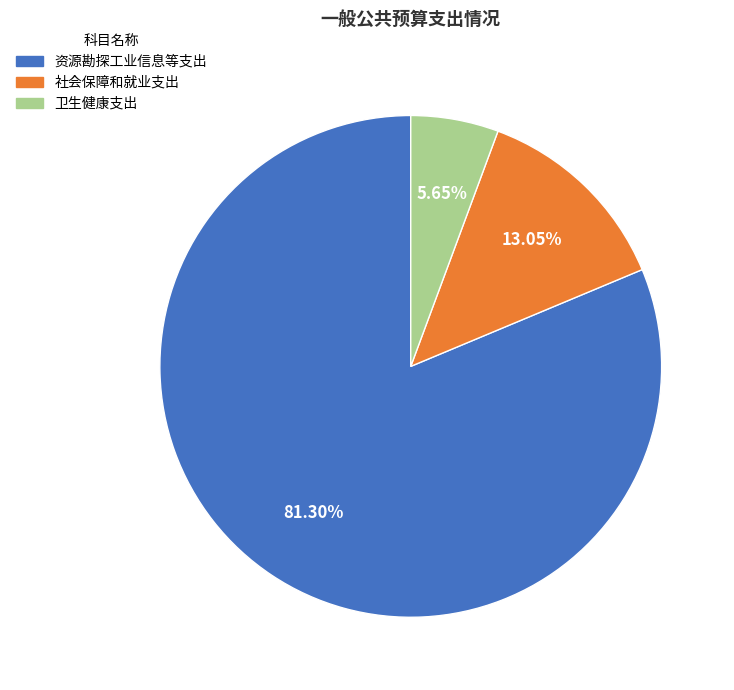

Does 资源勘探工业信息等支出 represent more than half of the total?

Yes